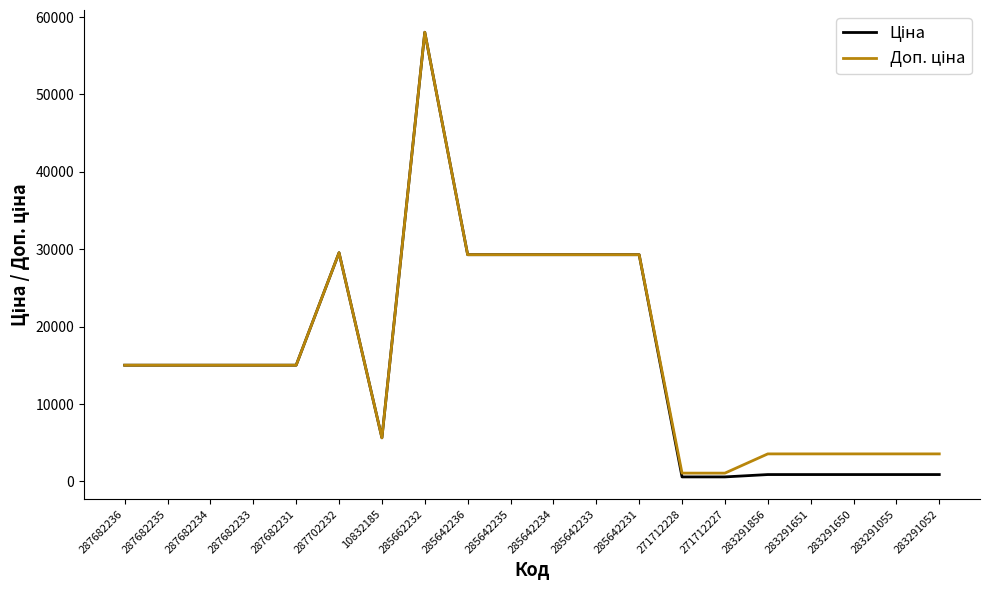

How many lines are shown in the chart?

2